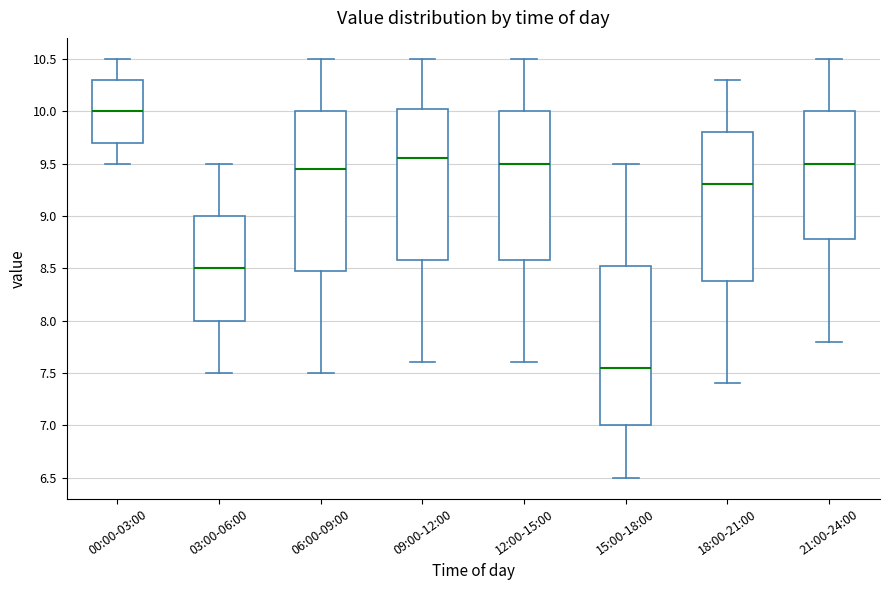

Which box's median line is the lowest?

15:00-18:00